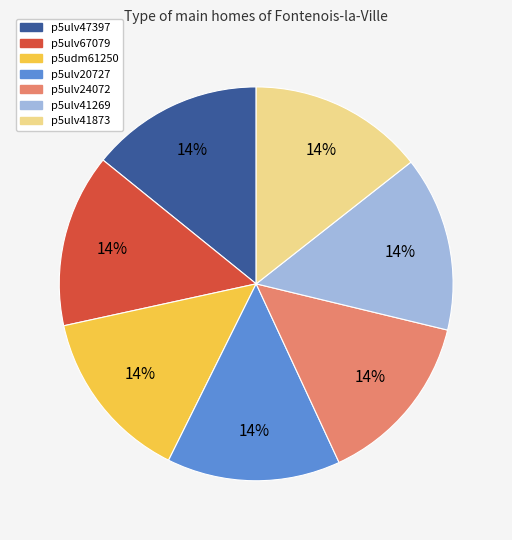

How many segments does this pie chart have?

7